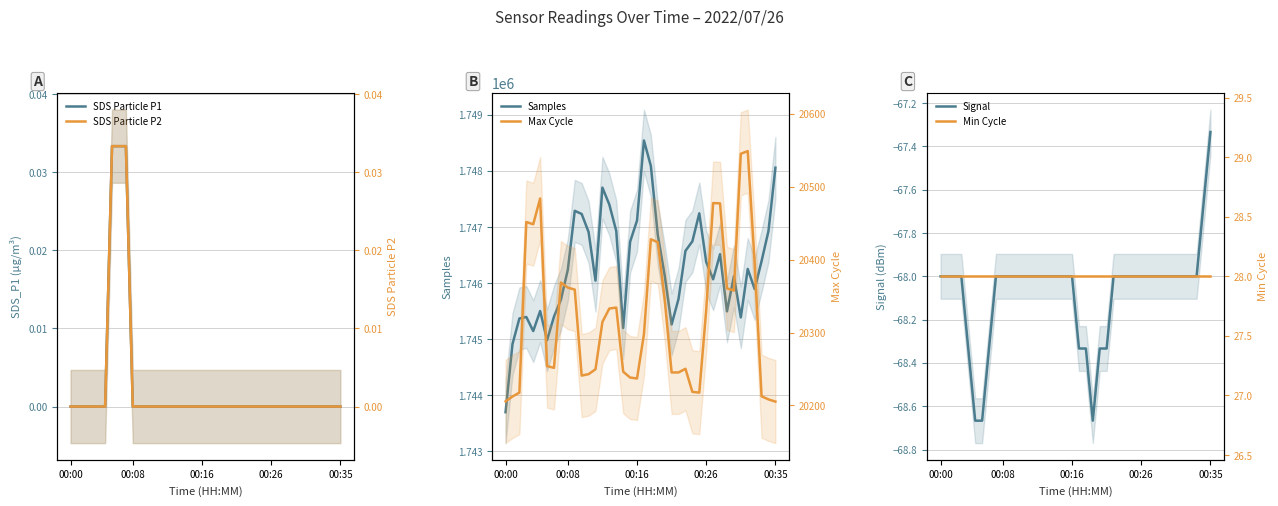

True or false: Samples and SDS Particle P1 cross at least once.

False